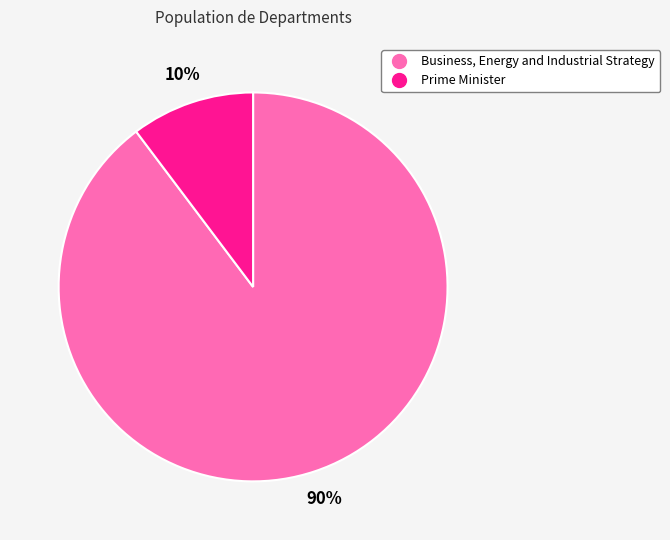

Do Business, Energy and Industrial Strategy and Prime Minister together represent more than half of the pie?

Yes